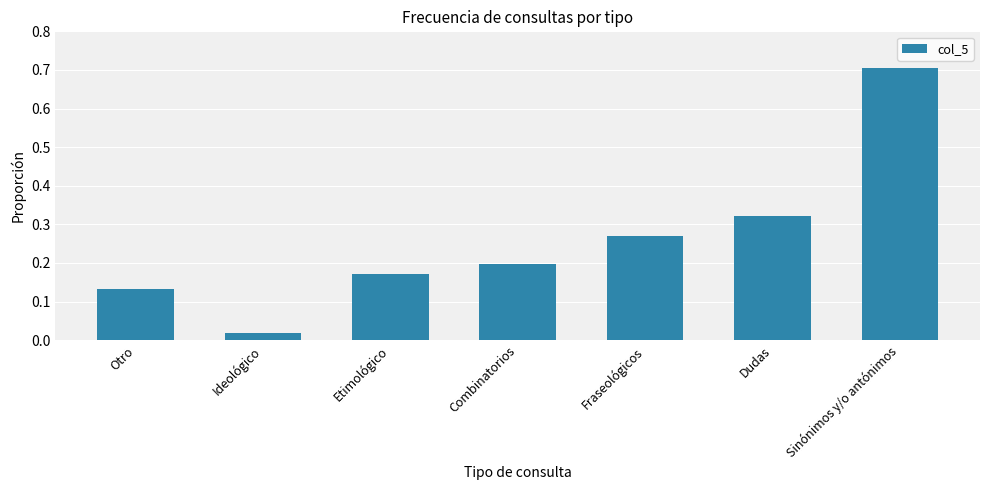

Rank the categories by value from highest to lowest.

Sinónimos y/o antónimos, Dudas, Fraseológicos, Combinatorios, Etimológico, Otro, Ideológico